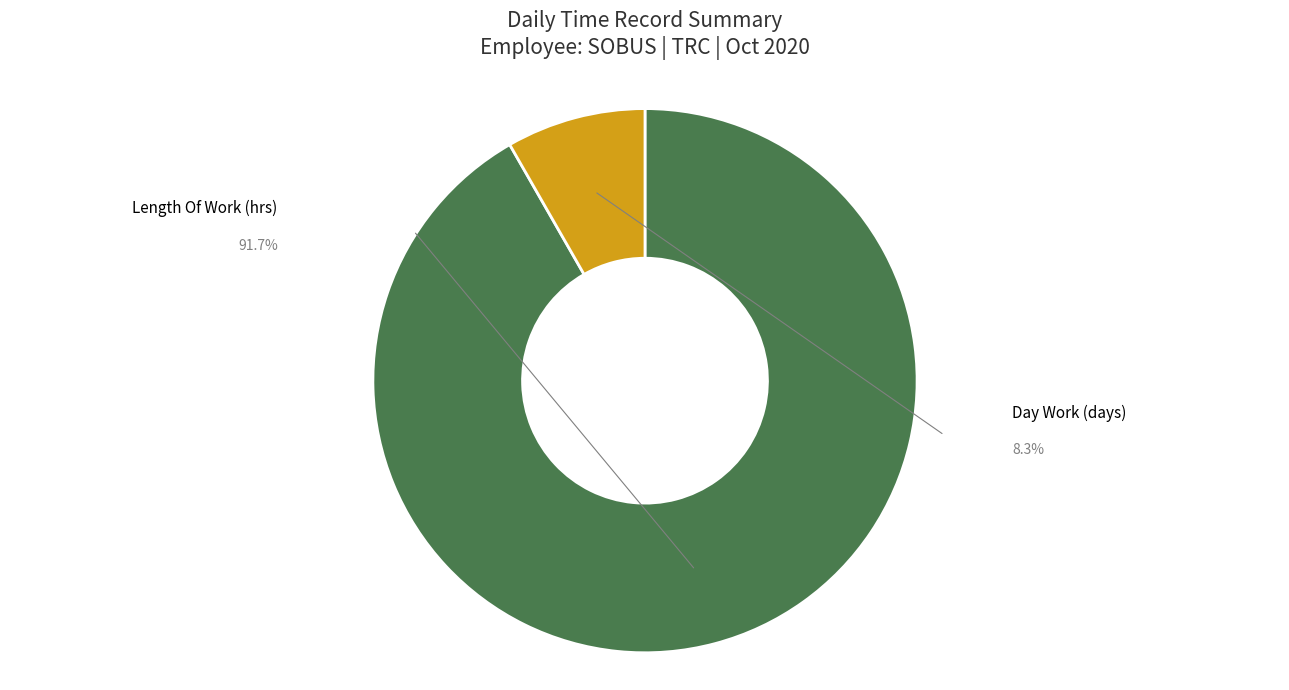

Is there any slice that represents more than half of the pie?

Yes